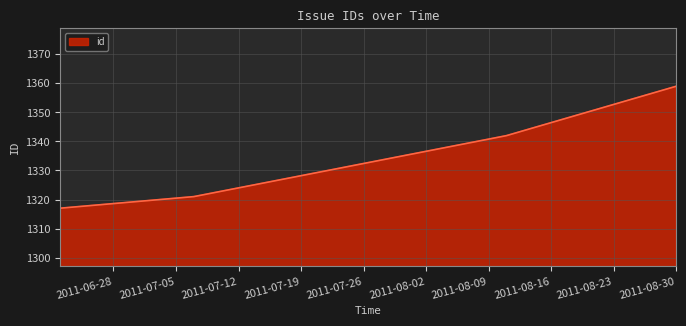

What is the difference between the maximum and minimum values?

42